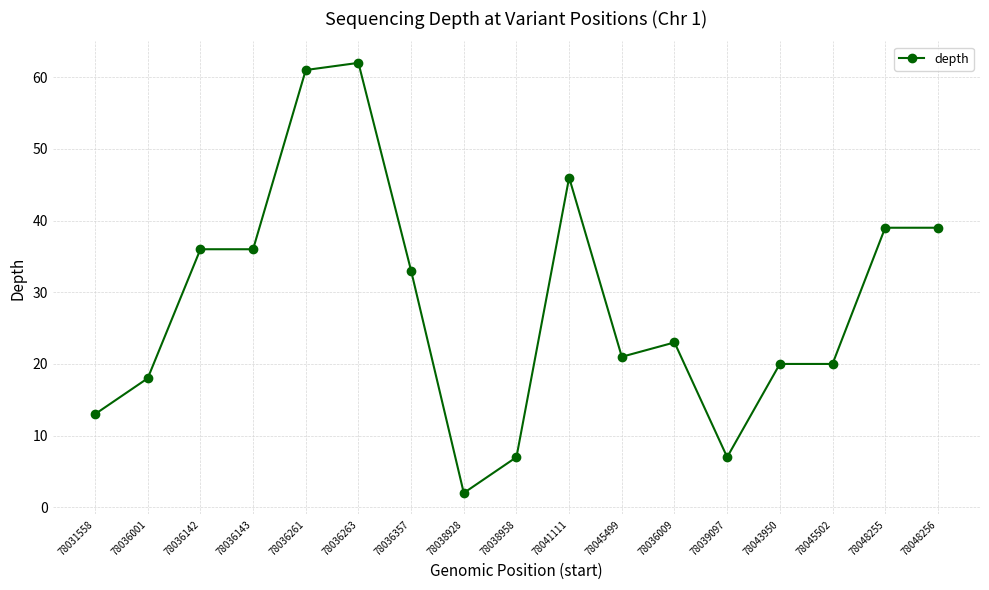

Reading right to left, extract all data points from this chart.

39	39	20	20	7	23	21	46	7	2	33	62	61	36	36	18	13